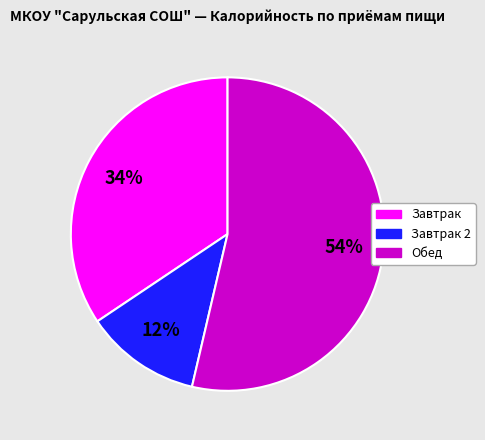

How many slices are in this pie chart?

3